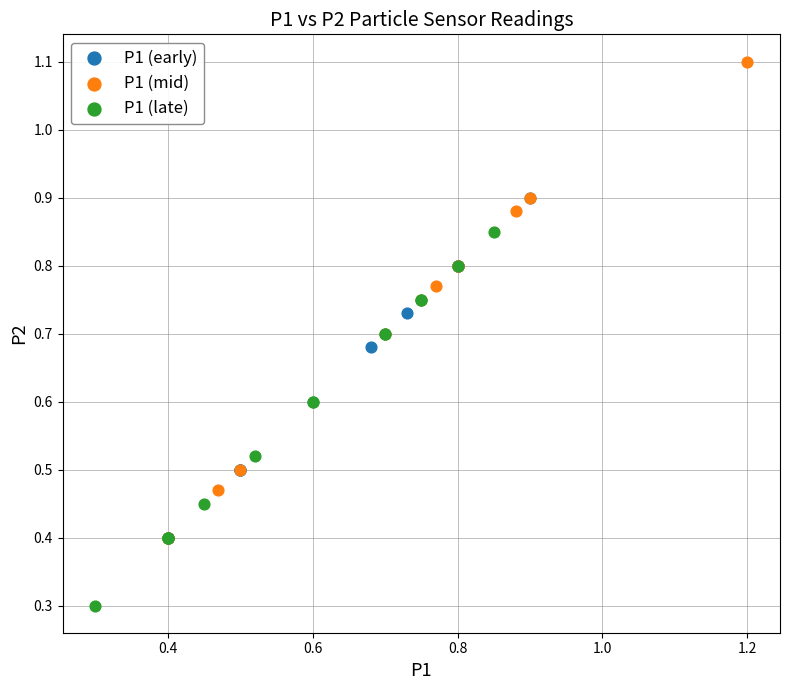

Which series reaches the minimum Y coordinate?

P1 (late)